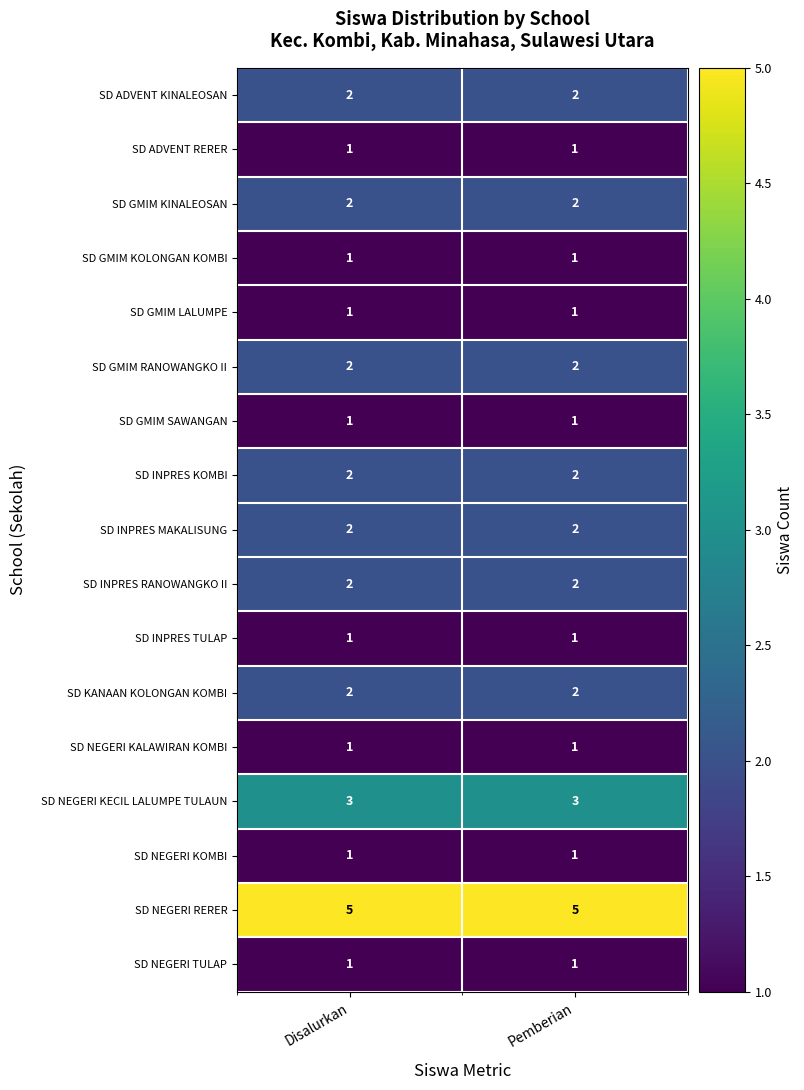

True or false: SD GMIM KINALEOSAN has a value of 2 at Pemberian.

True